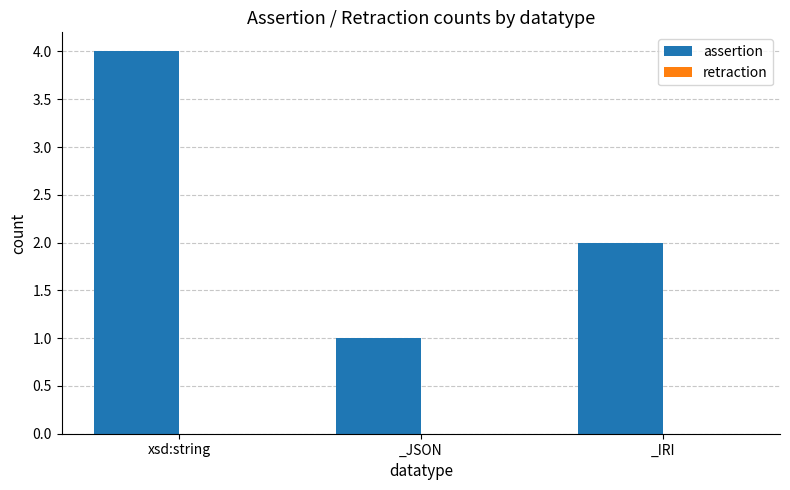

List the labels in order of value, smallest first.

_JSON, _IRI, xsd:string